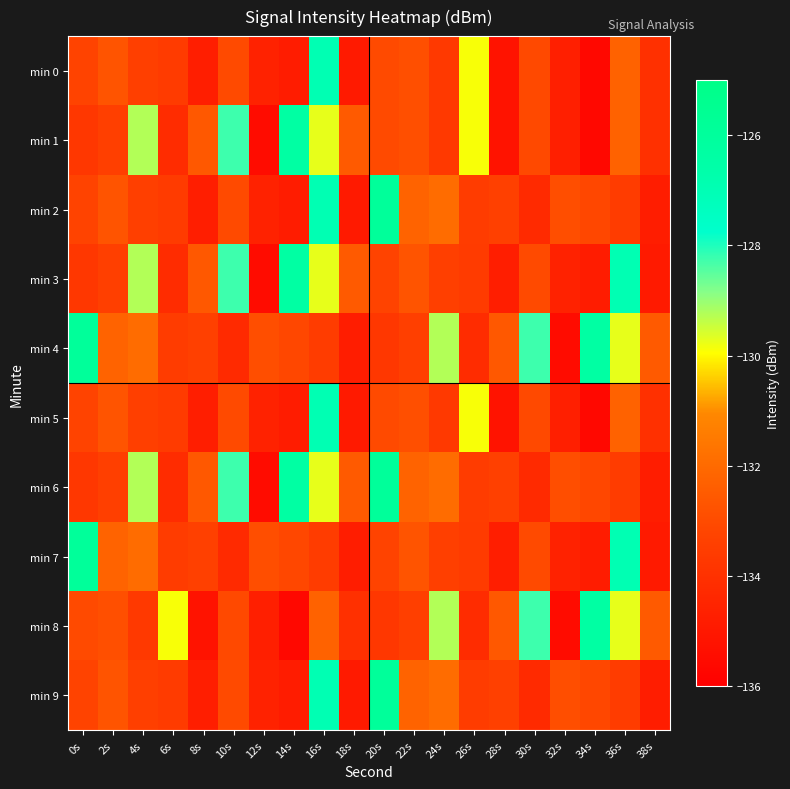

What is the minimum value shown in the chart?

-135.6